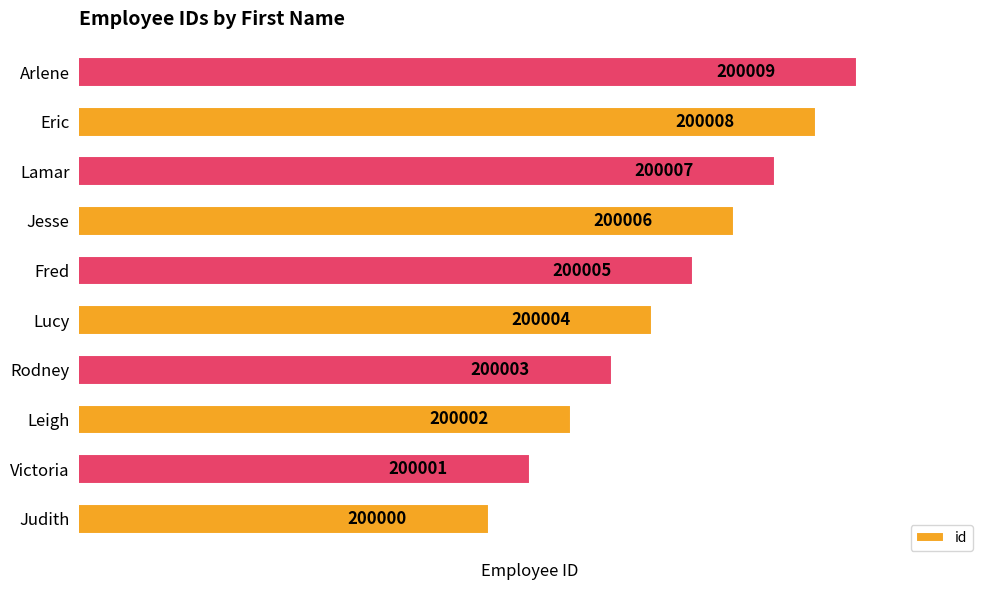

Approximately how many times larger is the value at Arlene compared to Rodney?

1.0